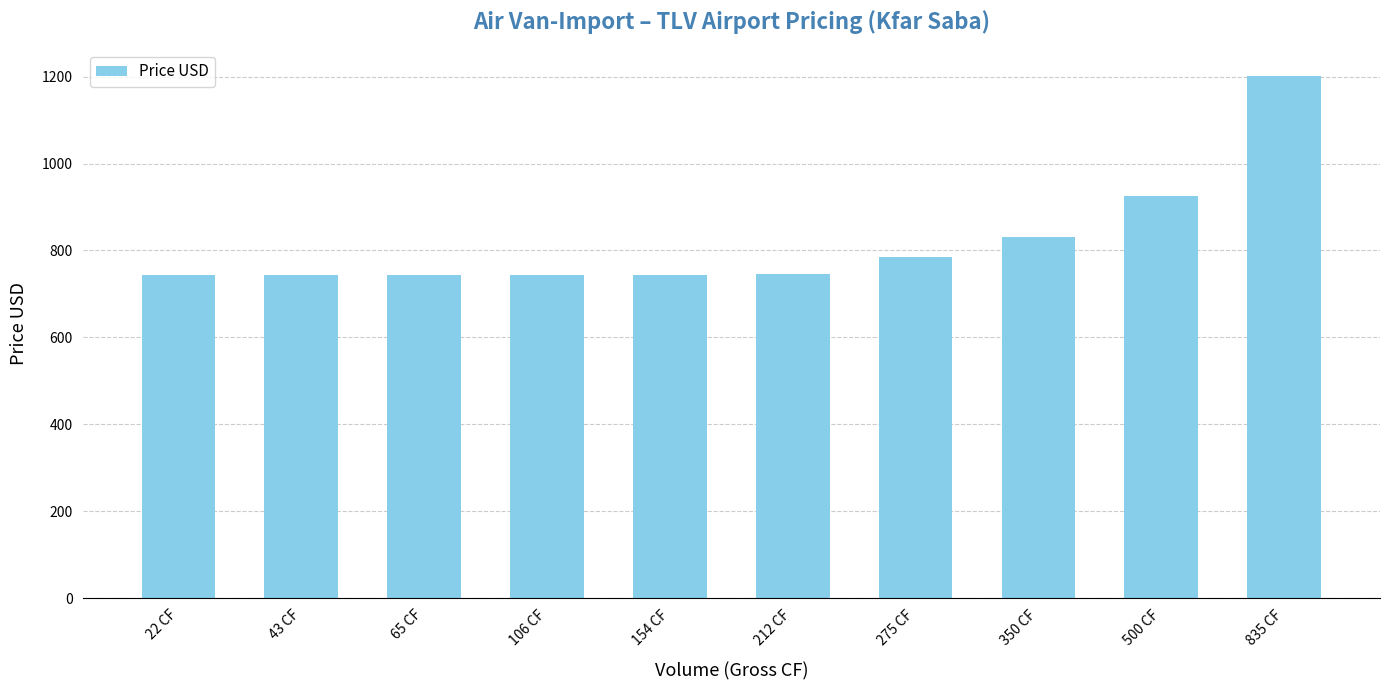

What is the minimum value shown in the chart?

744